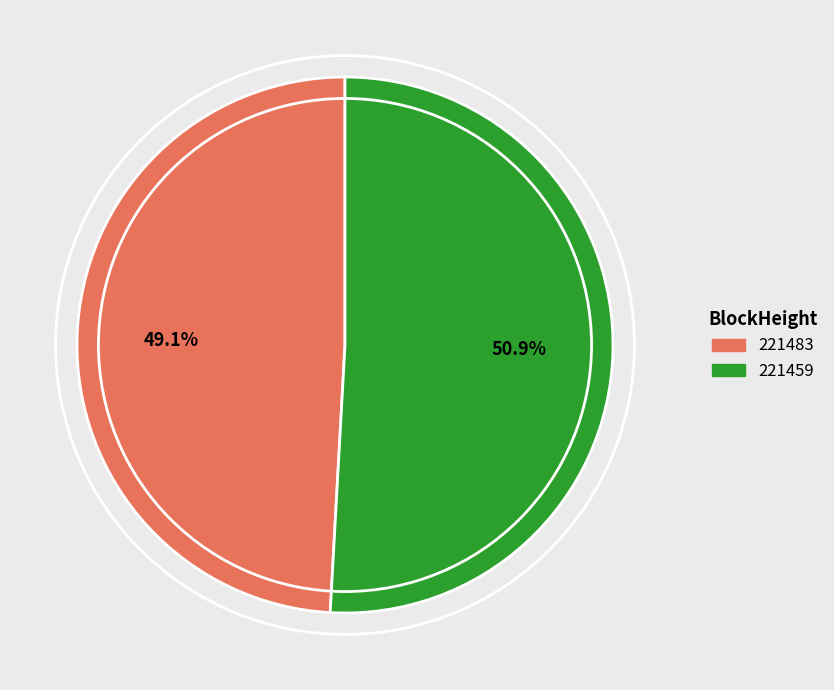

To the nearest percent, what is the average slice percentage?

50%